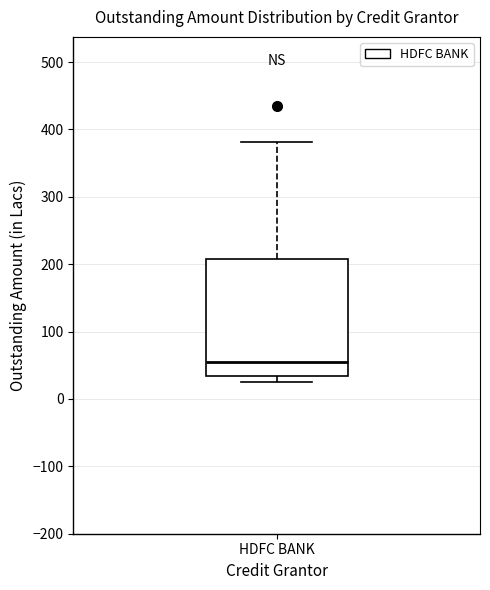

Transcribe this box plot: give where the median line is, the range the box spans, and where the two whiskers end, as read against the y-axis. The values are not printed on the chart, so give them approximately, as read against the axis.

median 50, box 30 to 210, whiskers 30 (just below the box's lower edge) to 380